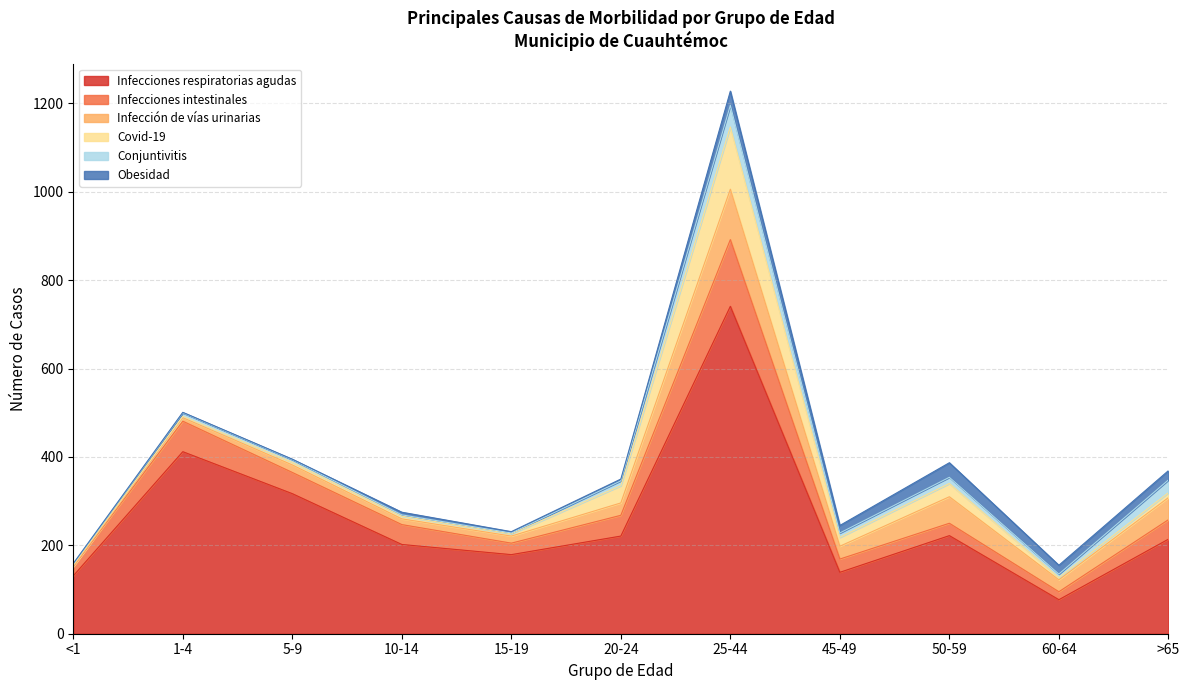

Reading left to right, transcribe all the data shown in this chart.

Infecciones respiratorias agudas: <1=131	1-4=412	5-9=317	10-14=202	15-19=179	20-24=221	25-44=741	45-49=139	50-59=222	60-64=77	>65=214
Infecciones intestinales: <1=21	1-4=69	5-9=48	10-14=45	15-19=26	20-24=47	25-44=151	45-49=30	50-59=28	60-64=18	>65=44
Infección de vías urinarias: <1=0	1-4=8	5-9=17	10-14=13	15-19=16	20-24=28	25-44=114	45-49=29	50-59=60	60-64=27	>65=50
Covid-19: <1=3	1-4=3	5-9=6	10-14=6	15-19=5	20-24=39	25-44=141	45-49=20	50-59=30	60-64=5	>65=11
Conjuntivitis: <1=3	1-4=8	5-9=6	10-14=3	15-19=2	20-24=11	25-44=49	45-49=10	50-59=14	60-64=8	>65=29
Obesidad: <1=1	1-4=1	5-9=1	10-14=6	15-19=3	20-24=4	25-44=32	45-49=17	50-59=33	60-64=20	>65=21